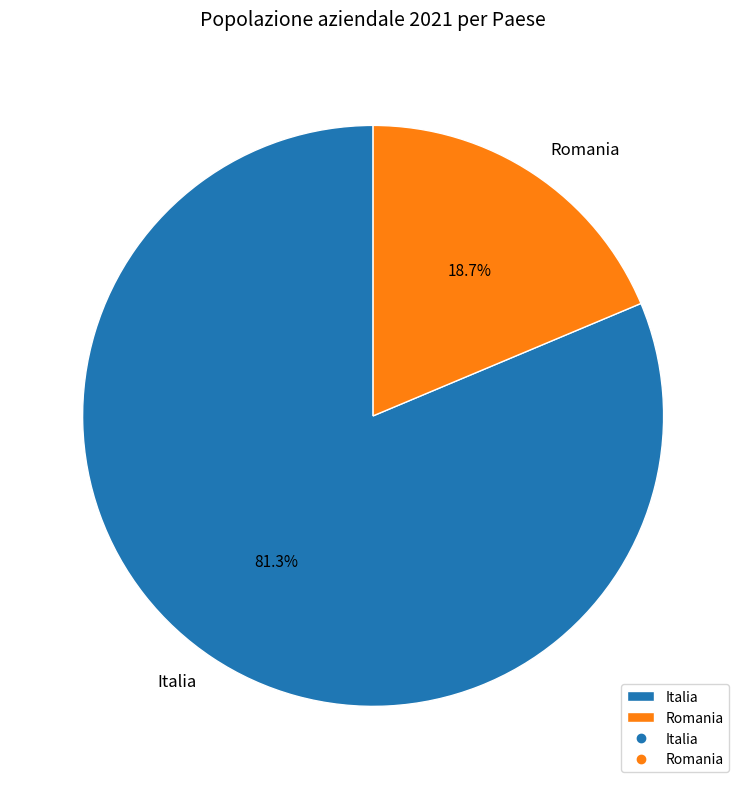

To the nearest percent, what is the average slice percentage?

50%